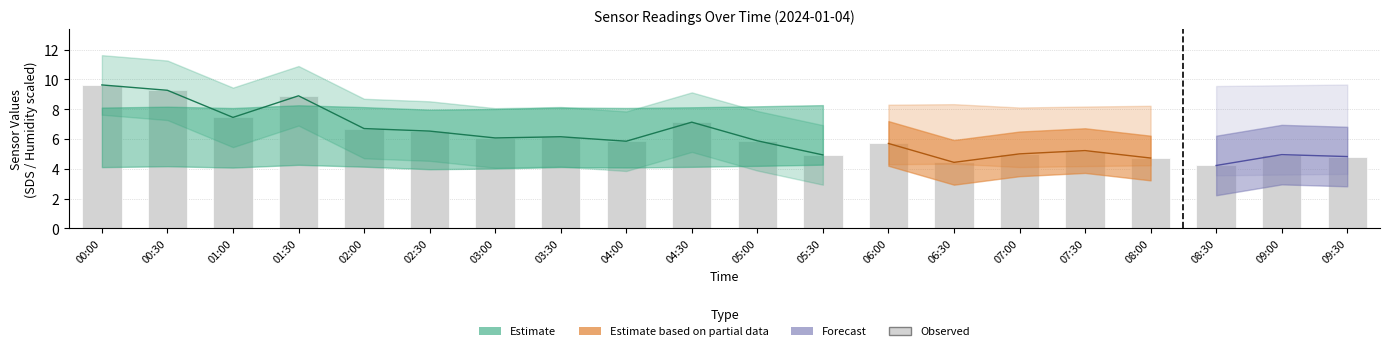

What is the minimum value shown in the chart?

4.2